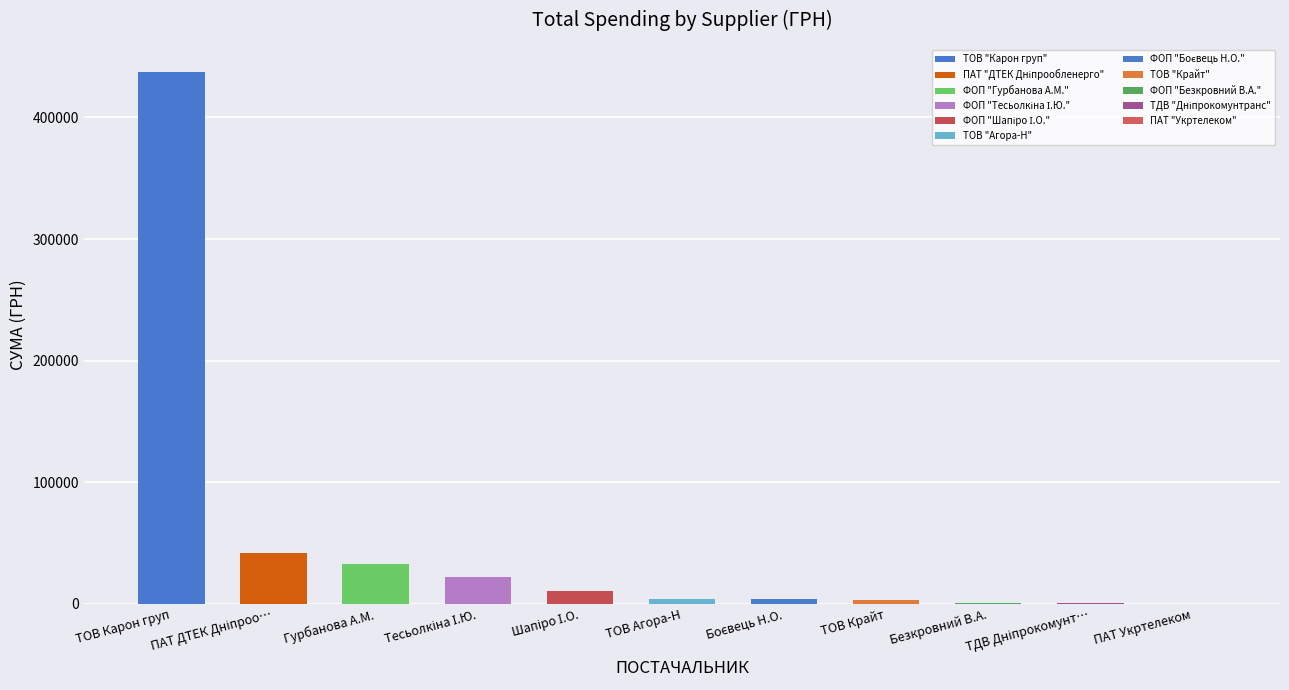

The value at ФОП "Тесьолкіна І.Ю." is 97186.4. True or false?

False